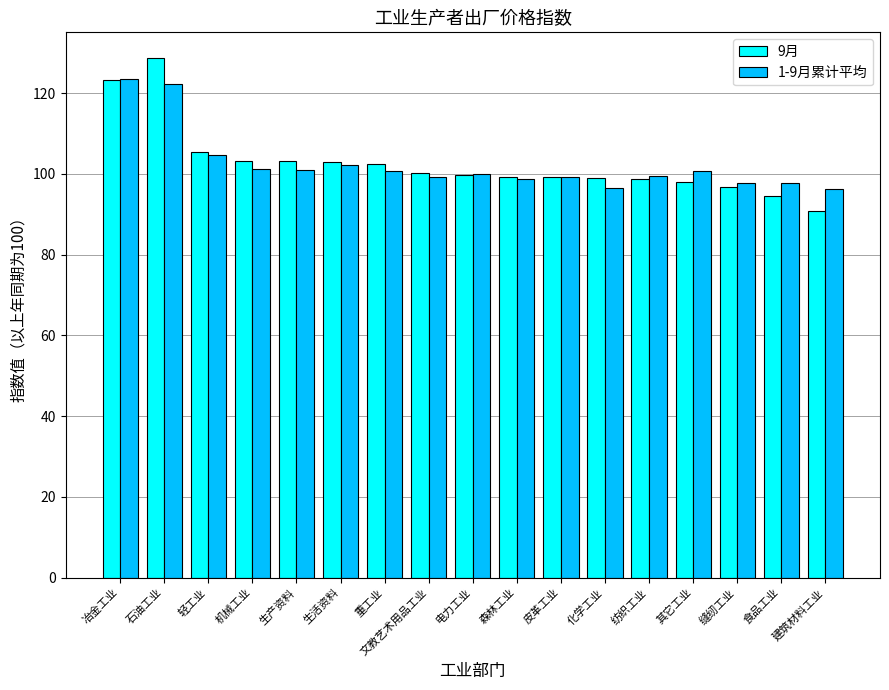

Which series has the largest range (max minus min)?

9月